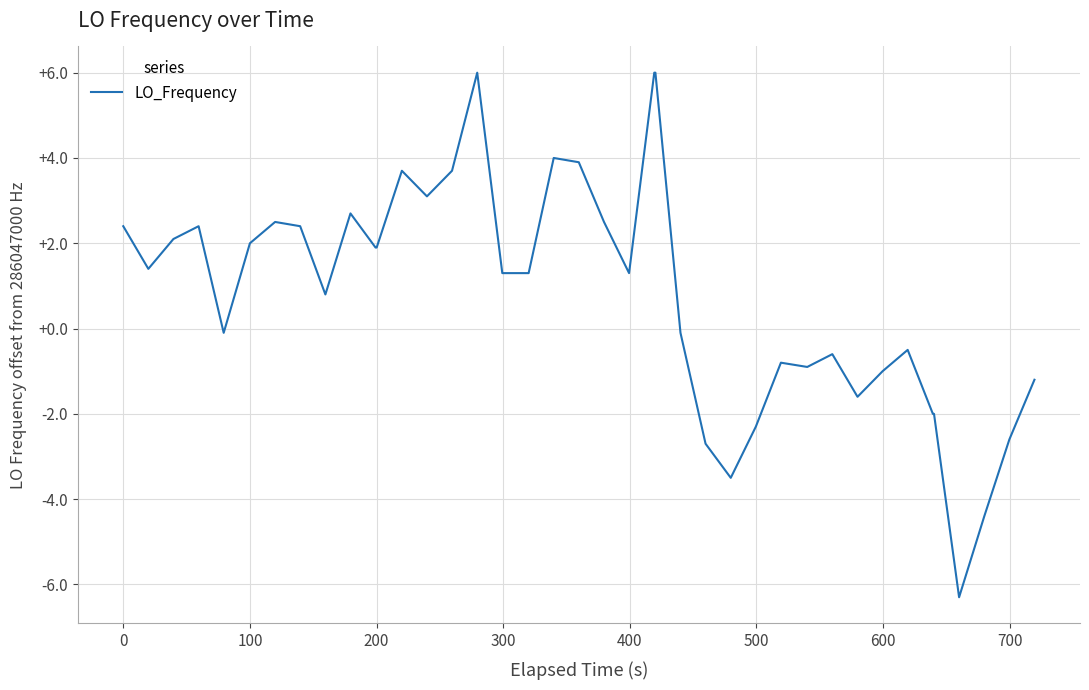

What is the minimum value shown in the chart?

-6.3